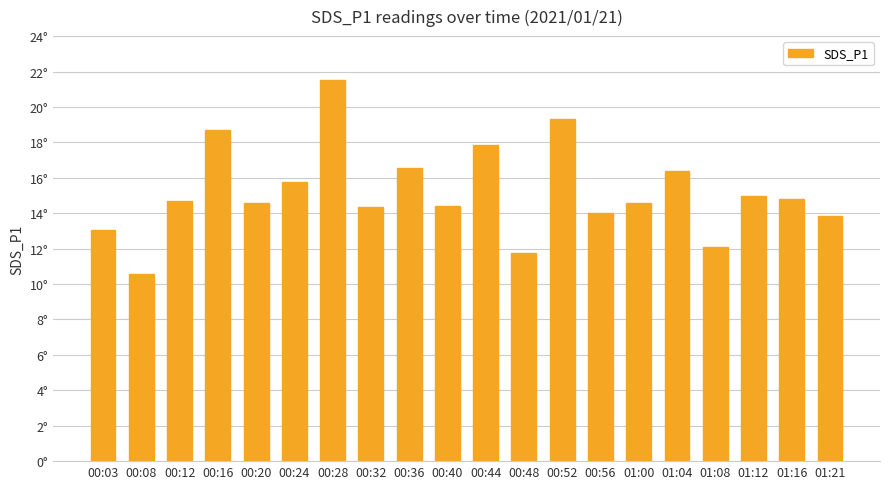

Reading right to left, transcribe all the data shown in this chart.

01:21=13.8	01:16=14.8	01:12=15.0	01:08=12.1	01:04=16.4	01:00=14.6	00:56=14.0	00:52=19.3	00:48=11.8	00:44=17.9	00:40=14.4	00:36=16.6	00:32=14.3	00:28=21.5	00:24=15.8	00:20=14.6	00:16=18.7	00:12=14.7	00:08=10.6	00:03=13.1